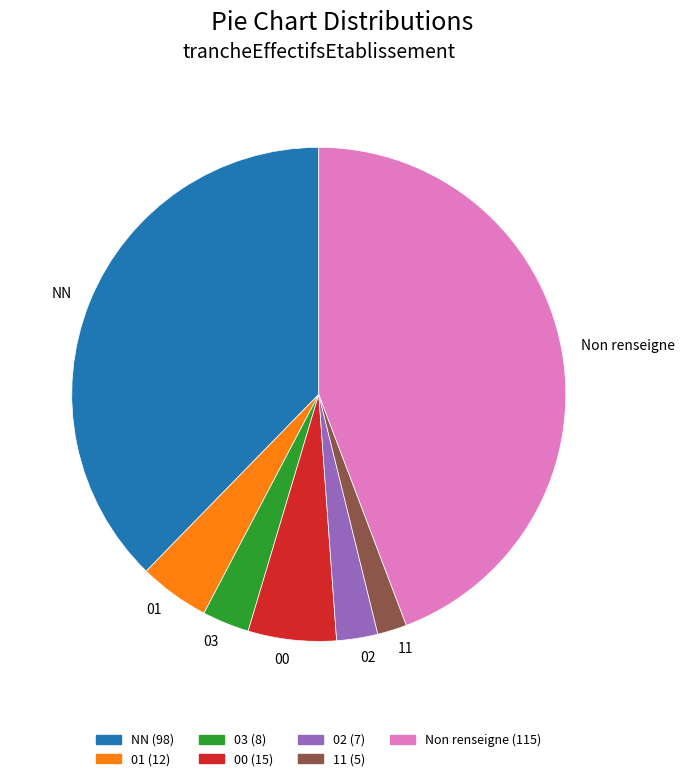

Does 11 account for over 50% of the chart?

No